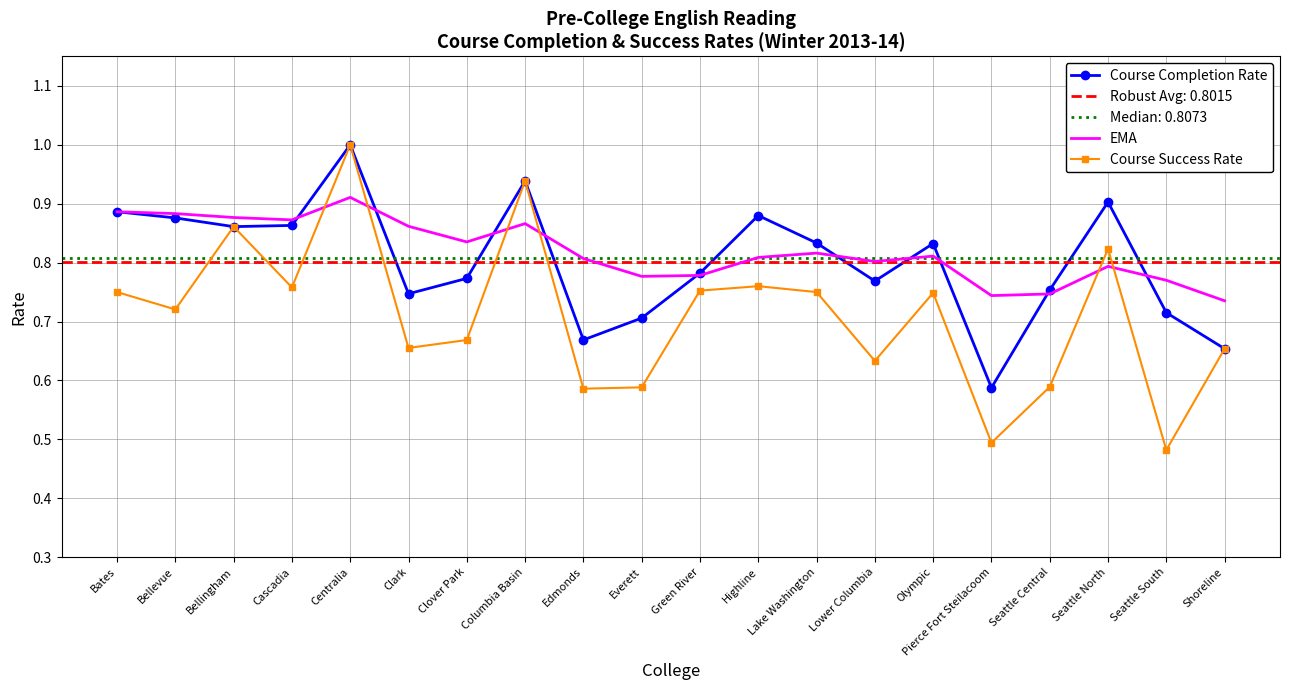

What is the label of the 15th point from the right?

Clark